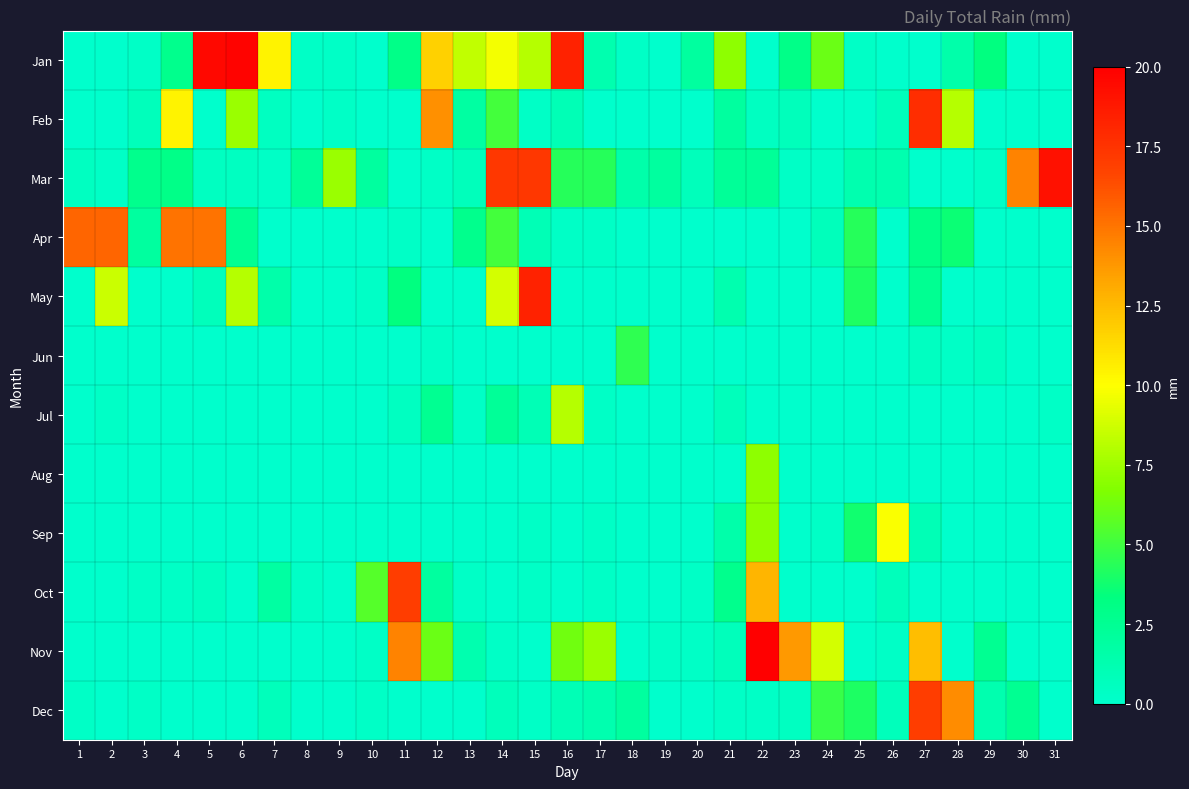

List the series in order of their peak value, highest first.

Nov, Jan, Mar, May, Feb, Oct, Dec, Apr, Sep, Jul, Aug, Jun